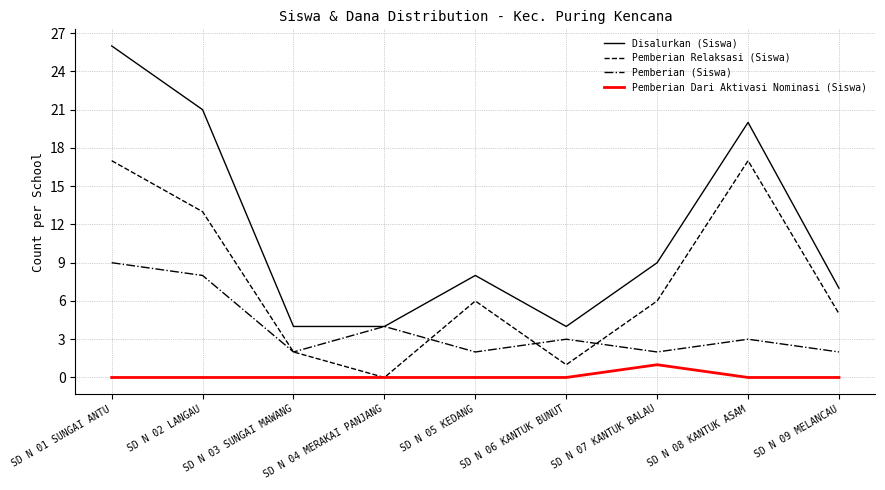

Is the value of Pemberian (Siswa) at SD N 05 KEDANG greater than the value of Pemberian Dari Aktivasi Nominasi (Siswa) at SD N 07 KANTUK BALAU?

Yes